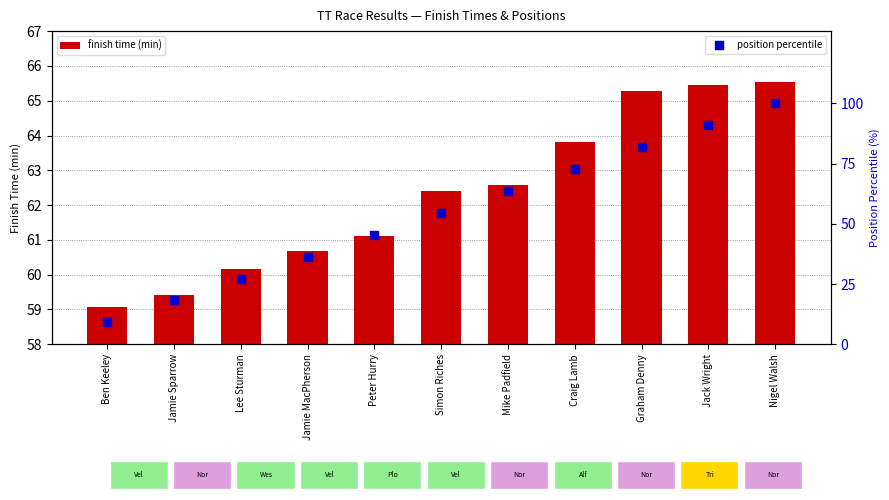

What is the total value across all series at Peter Hurry?

106.6